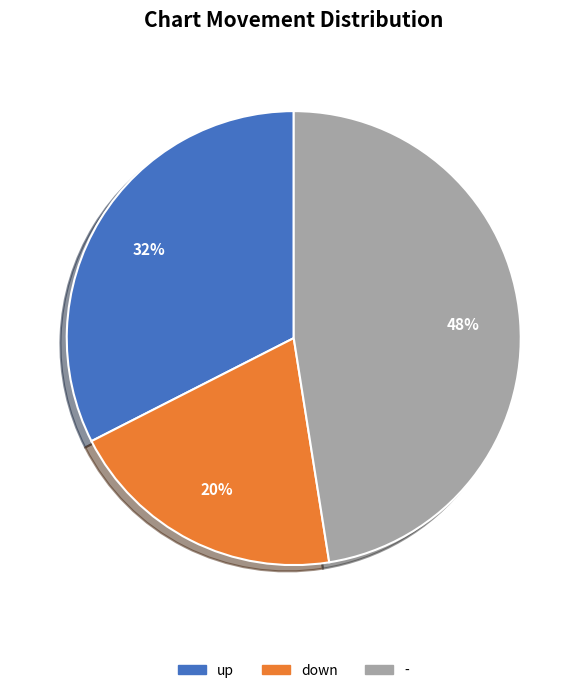

To the nearest percent, what portion does down represent?

20%